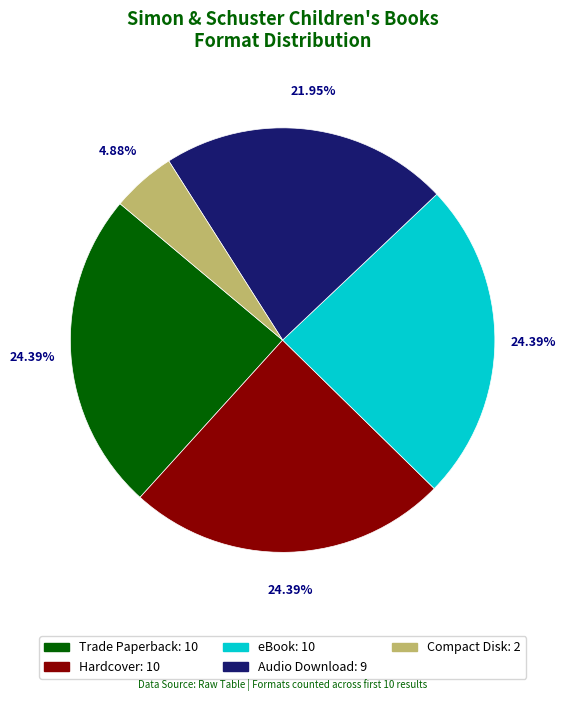

What is the ratio of the value at Compact Disk to the value at Audio Download?

0.2